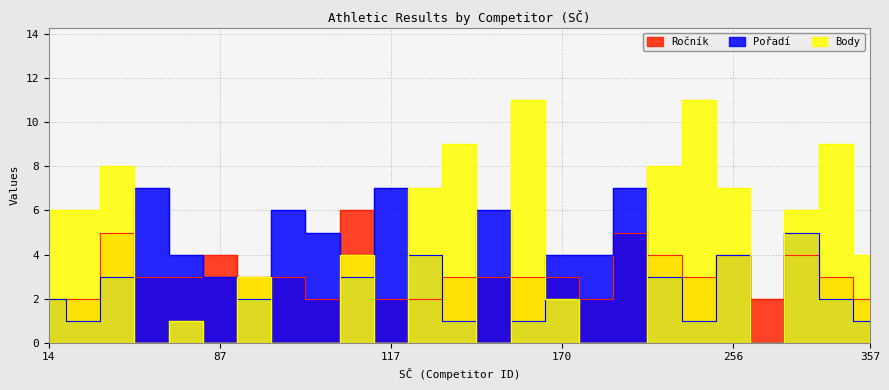

Which series has the largest total across all categories?

Body